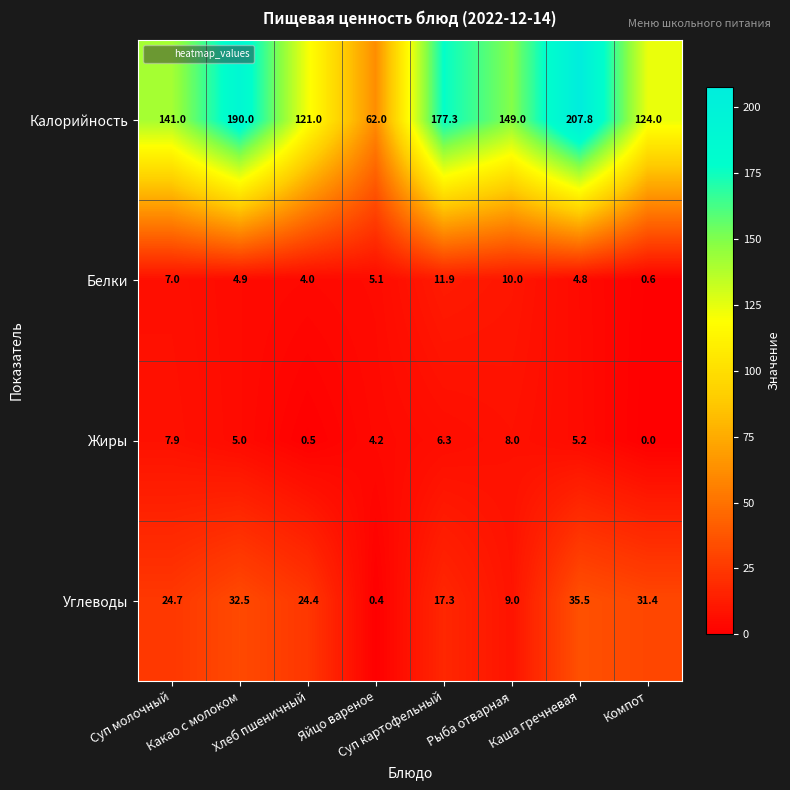

Rank the series by their maximum value, from lowest to highest.

Жиры, Белки, Углеводы, Калорийность